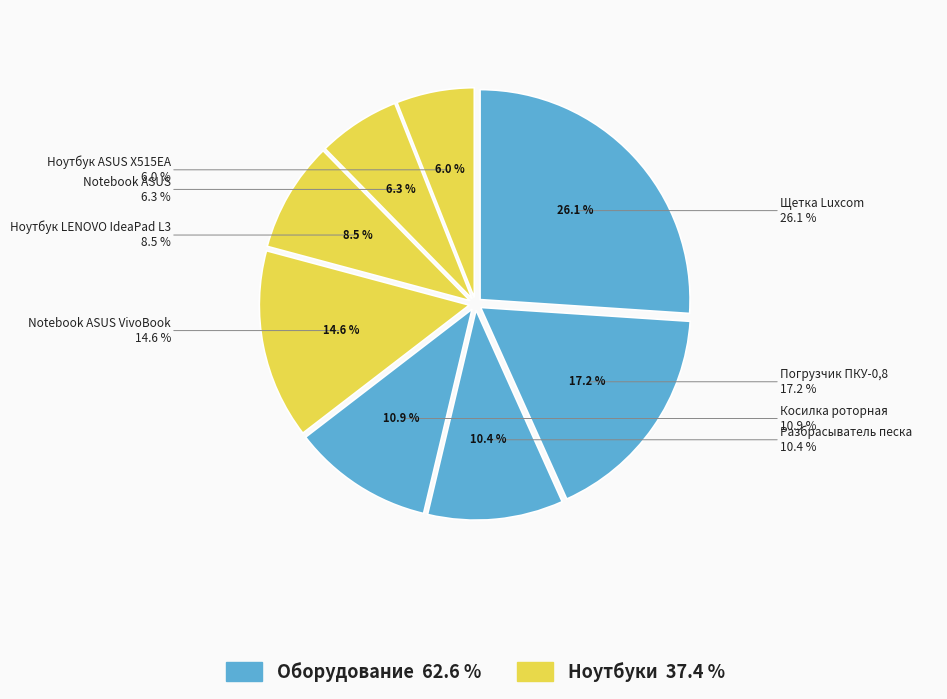

Is there any slice that represents more than half of the pie?

No